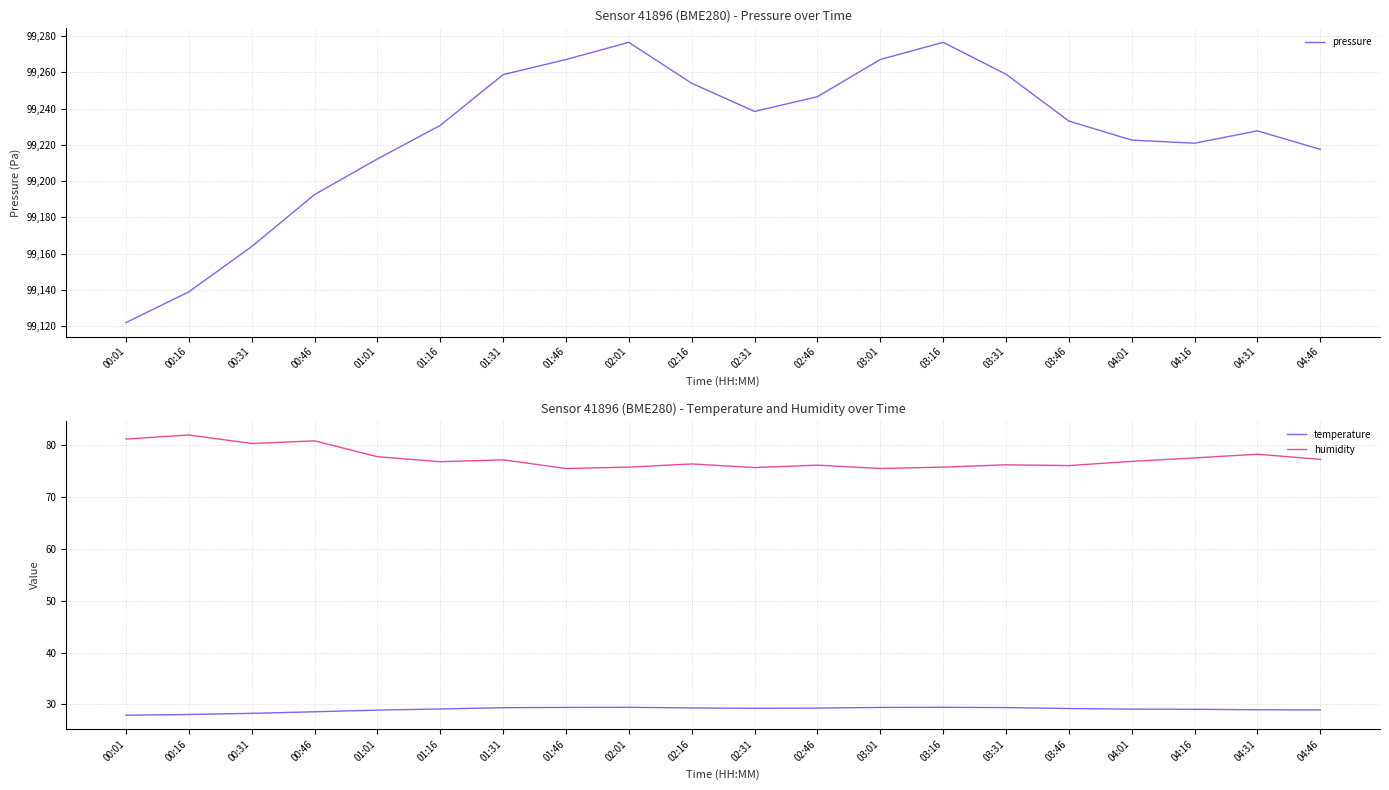

Where does the pressure series first go above 99233?

01:31